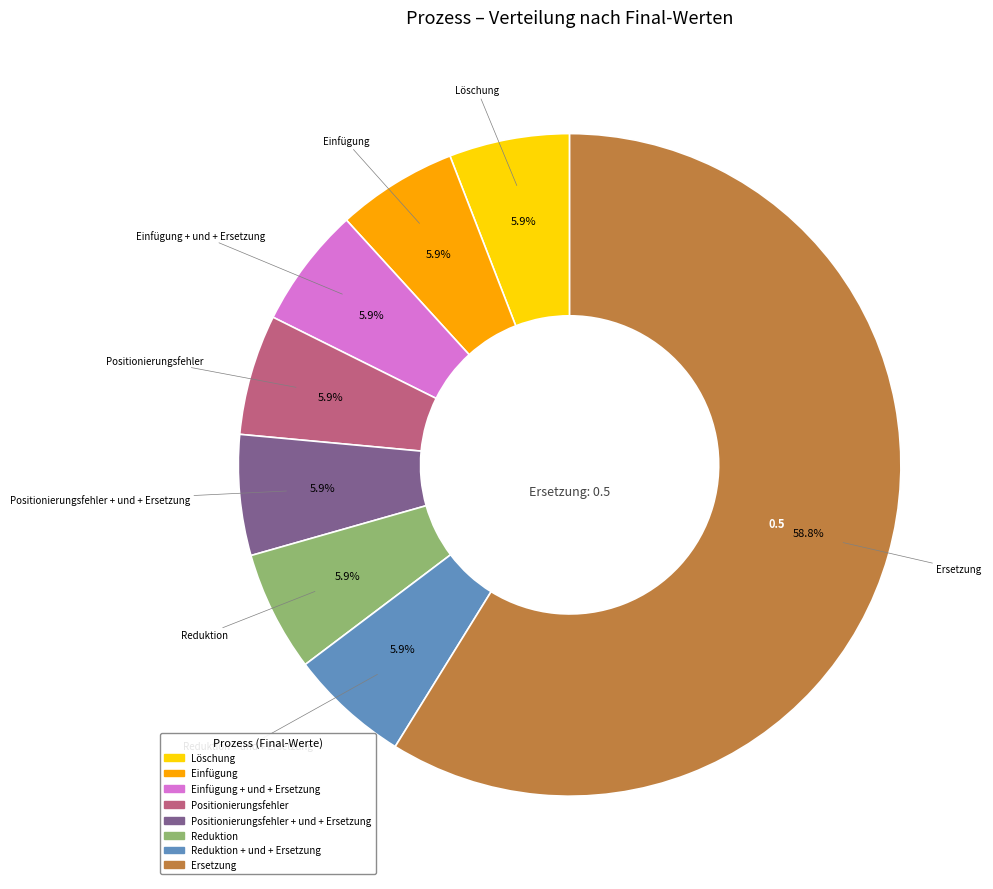

Approximately how many times larger is the value at Ersetzung compared to Einfügung + und + Ersetzung?

10.0